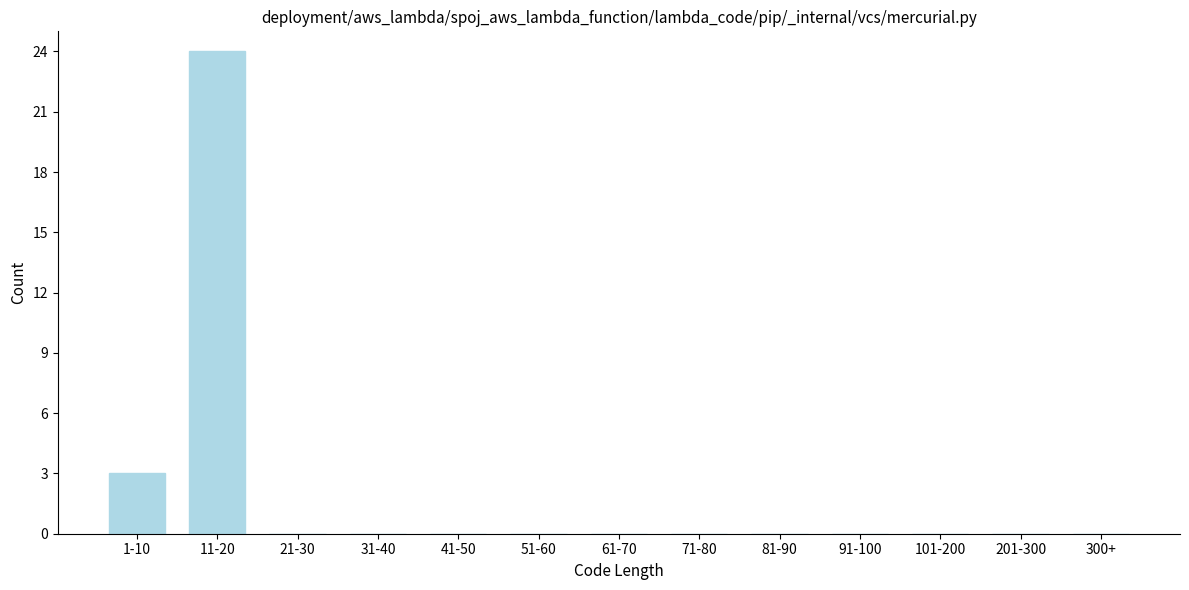

Reading left to right, what are all the values shown in this chart?

1-10=3	11-20=24	21-30=0	31-40=0	41-50=0	51-60=0	61-70=0	71-80=0	81-90=0	91-100=0	101-200=0	201-300=0	300+=0